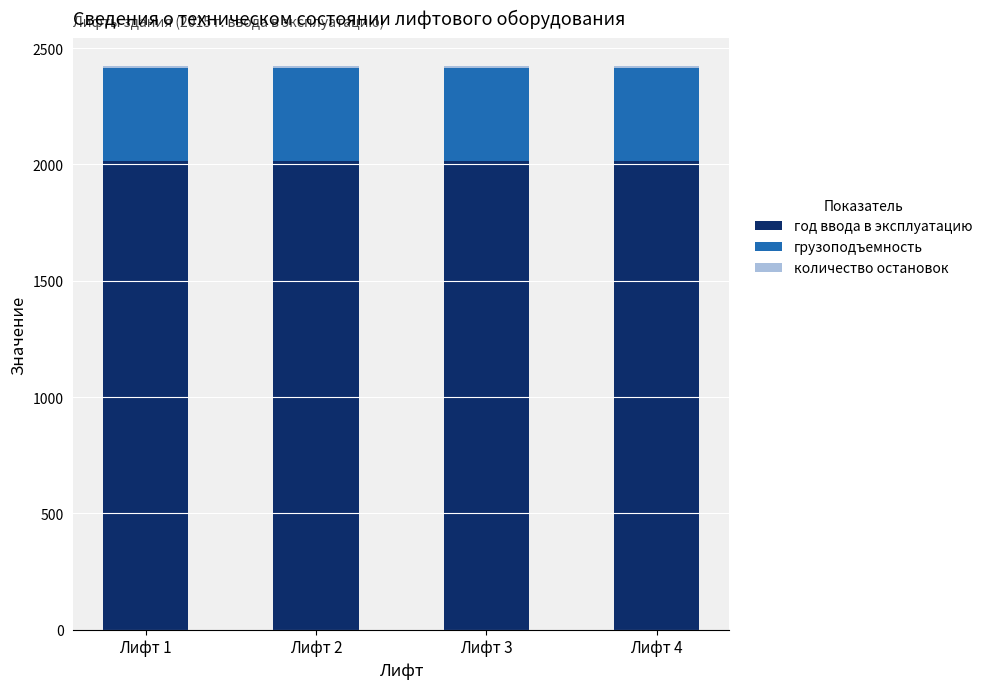

Count the number of data series in this chart.

3